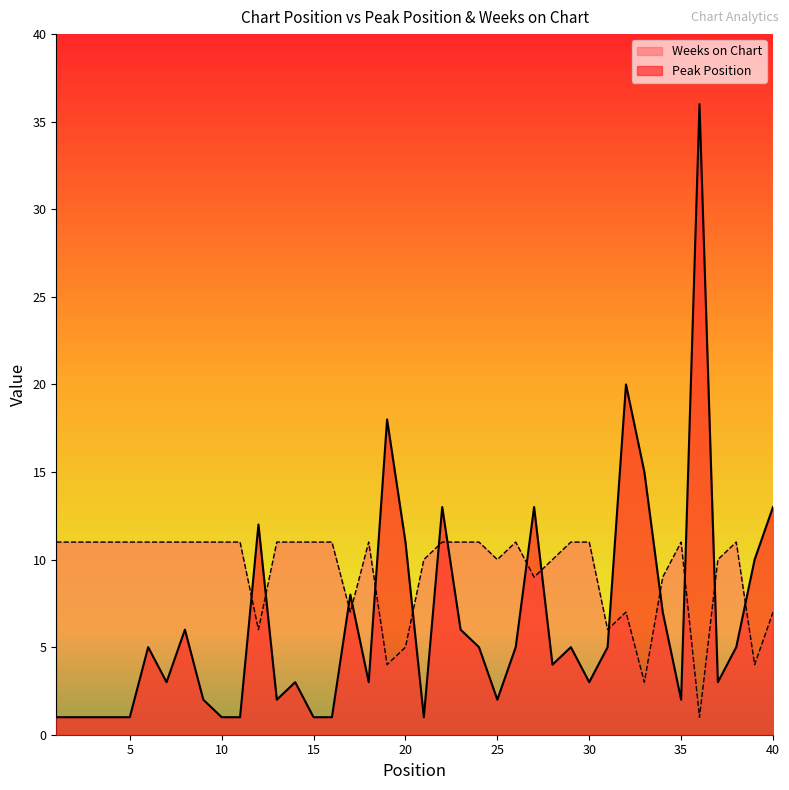

What are all the series names shown in the legend?

Weeks on Chart, Peak Position